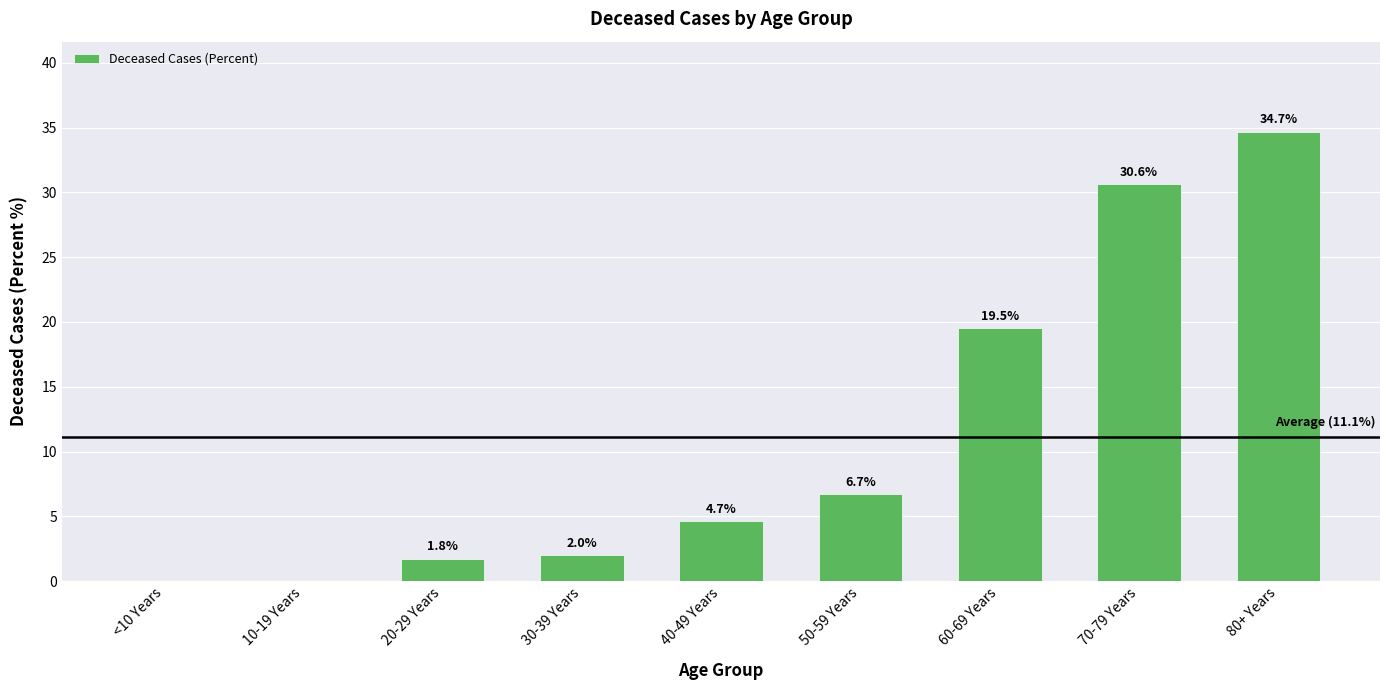

Count the number of categories in the chart.

9